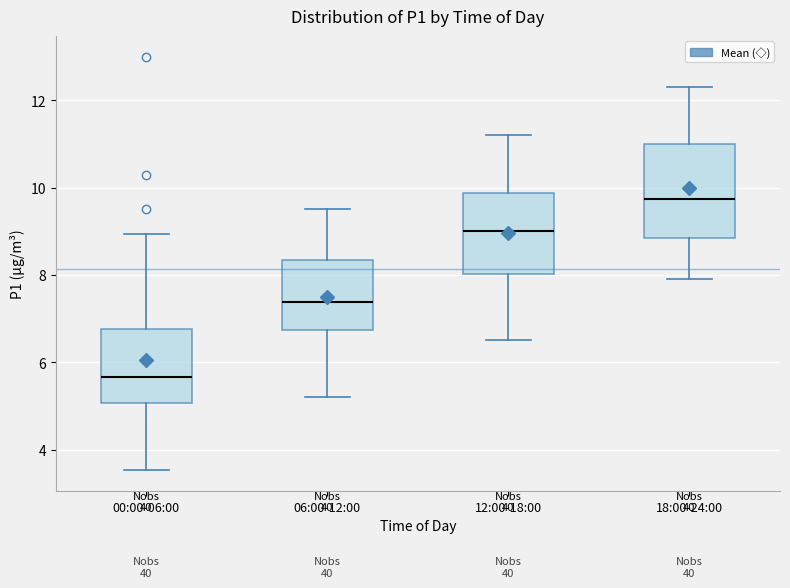

Which box has the highest median line?

18:00-24:00